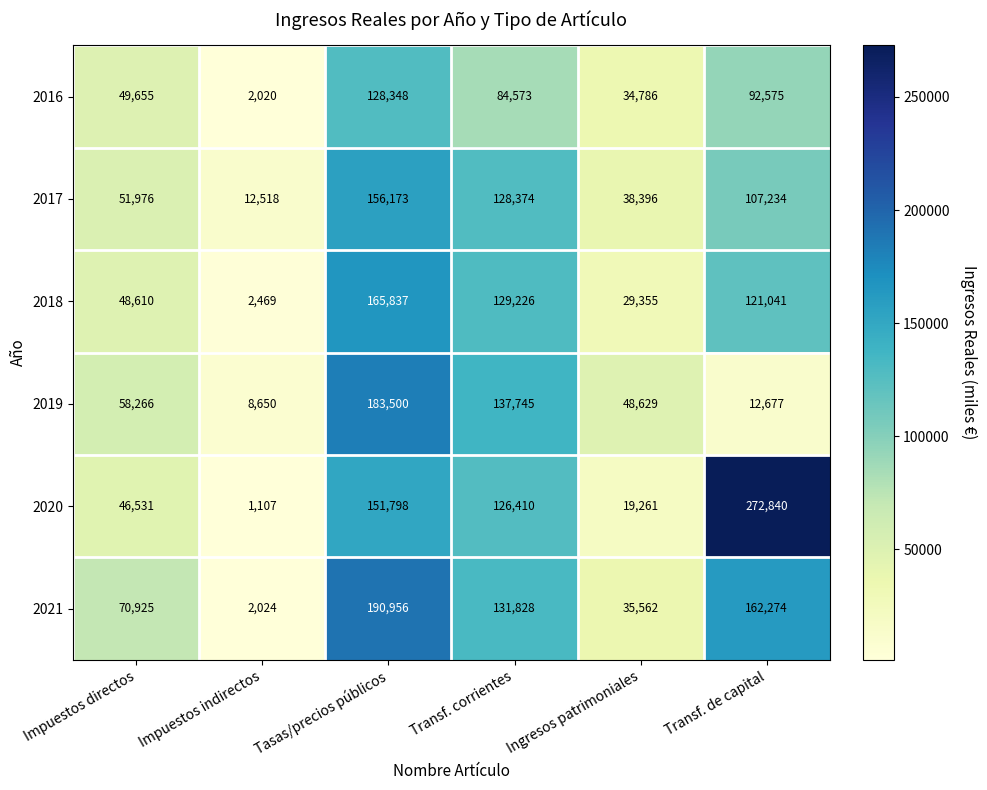

The value of 2018 at Tasas/precios públicos is 165837. True or false?

True